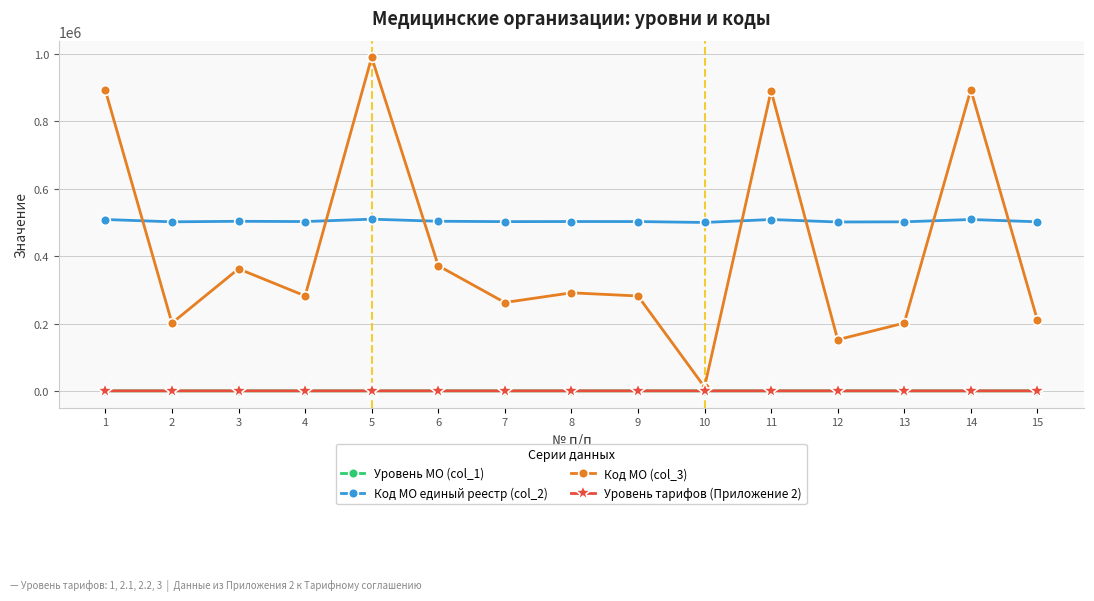

True or false: Код МО единый реестр (col_2) and Уровень тарифов (Приложение 2) cross at least once.

False